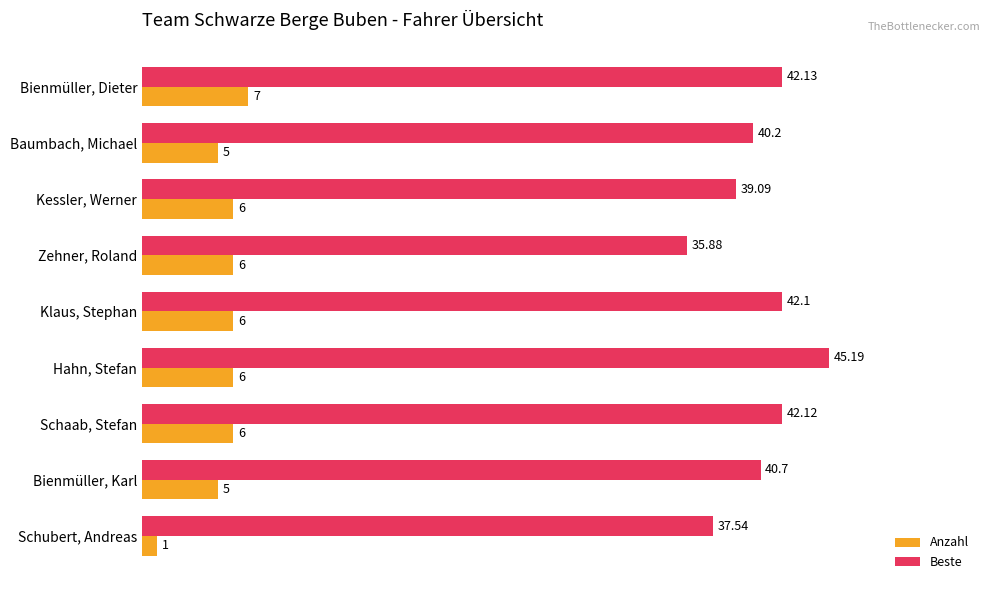

What is the average value of the Anzahl series?

5.3